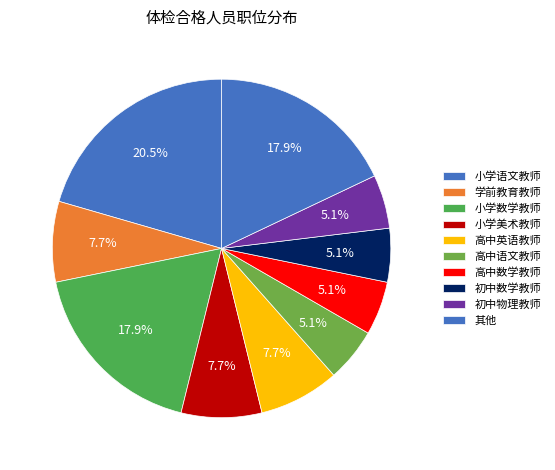

The 初中数学教师 slice represents 5% of the pie. True or false?

True